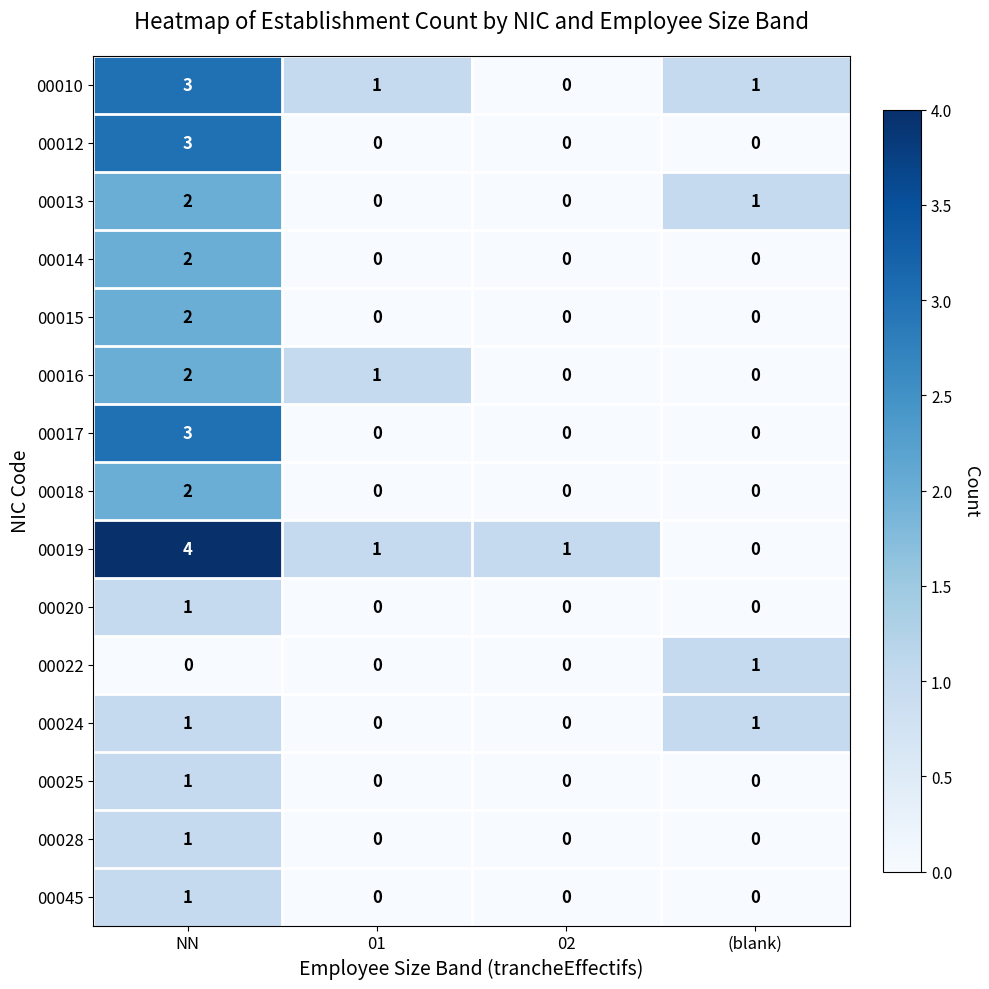

What is the total value across all series at NN?

28